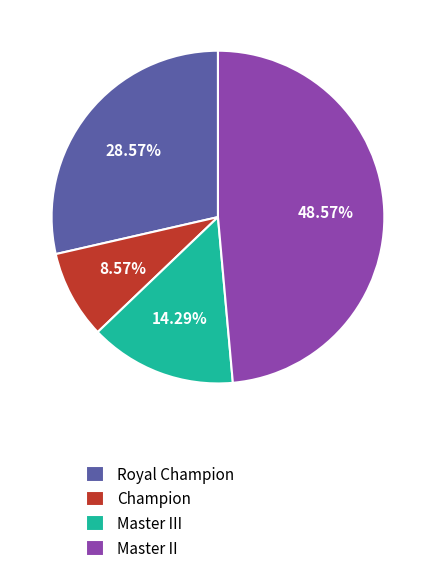

What is the ratio of the value at Royal Champion to the value at Champion?

3.3